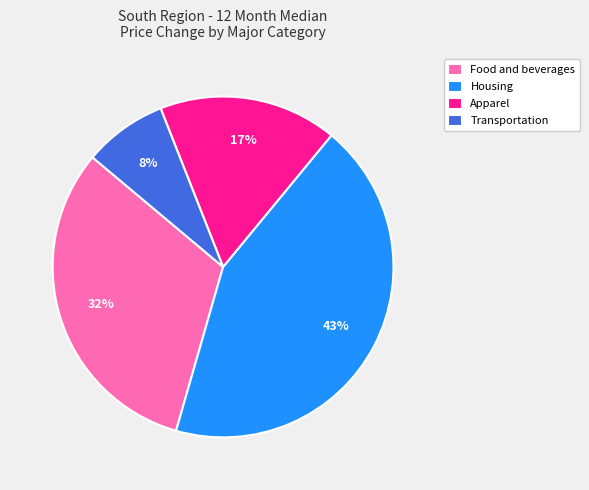

To the nearest percent, what portion does Food and beverages represent?

32%